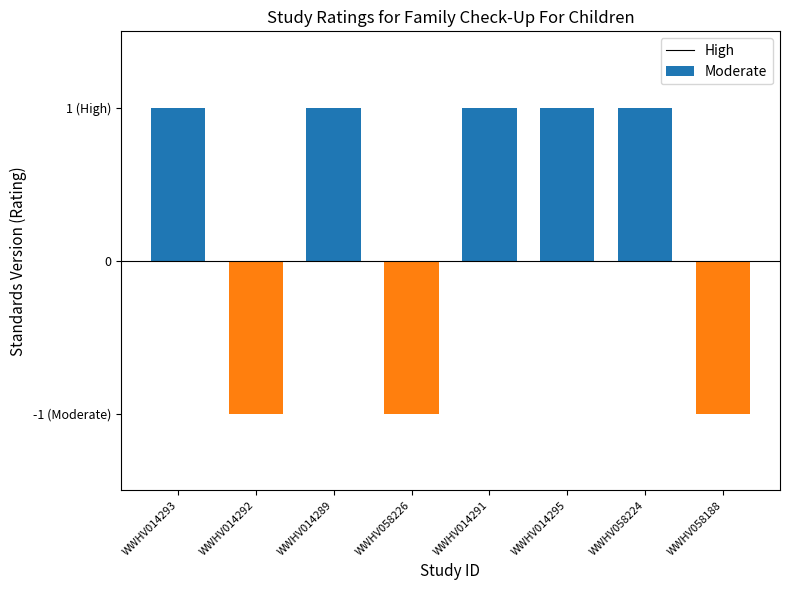

Reading left to right, what are all the values shown in this chart?

High: WWHV014293=1	WWHV014292=0	WWHV014289=1	WWHV058226=0	WWHV014291=1	WWHV014295=1	WWHV058224=1	WWHV058188=0
Moderate: WWHV014293=0	WWHV014292=1	WWHV014289=0	WWHV058226=1	WWHV014291=0	WWHV014295=0	WWHV058224=0	WWHV058188=1